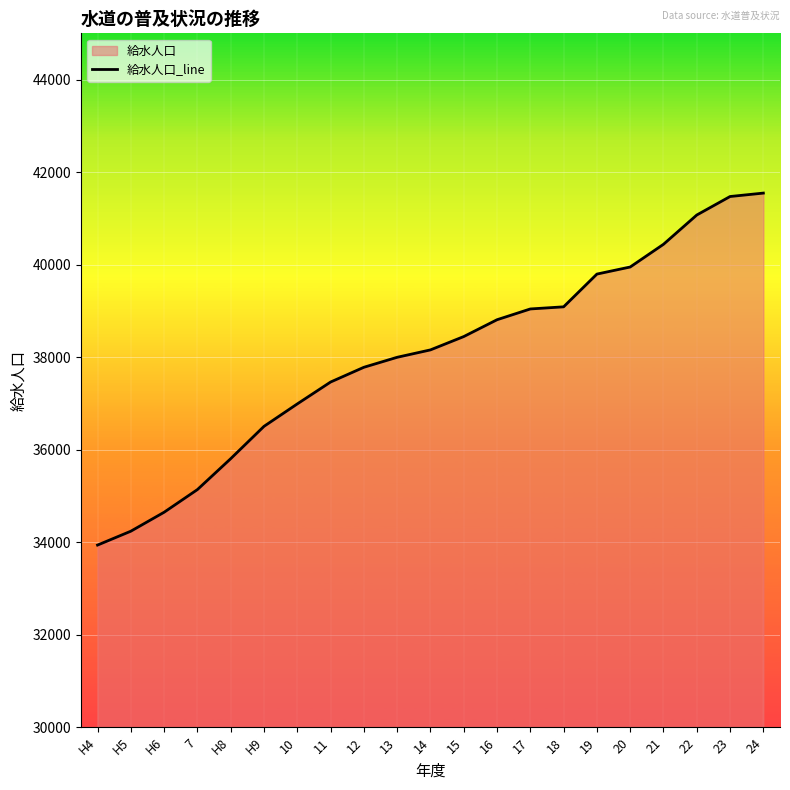

Which label corresponds to the largest value in the chart?

24